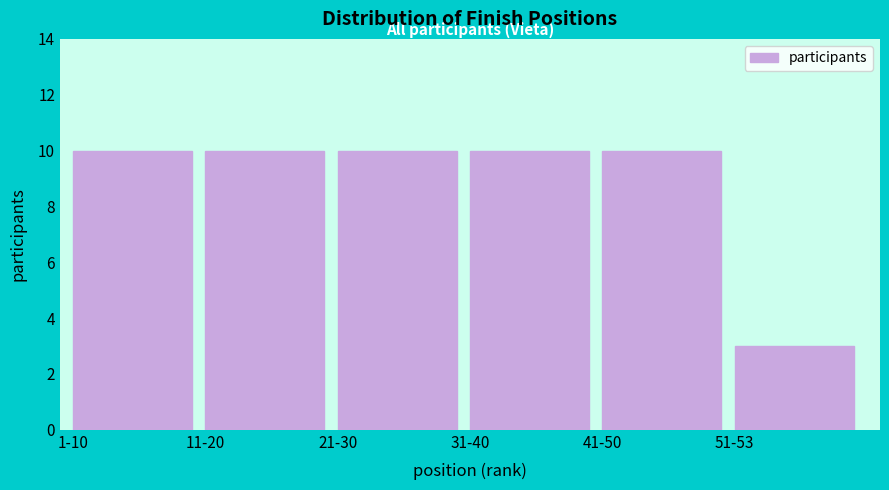

Reading left to right, extract all data points from this chart.

10	10	10	10	10	3